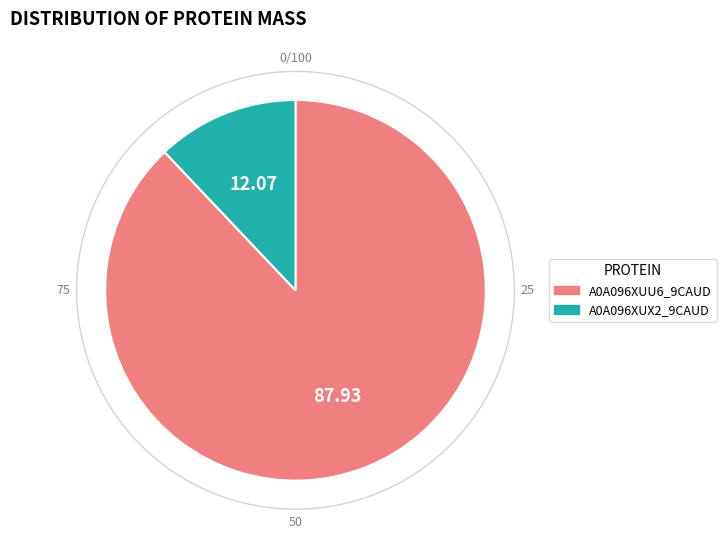

Combined, do A0A096XUU6_9CAUD and A0A096XUX2_9CAUD account for over 50%?

Yes